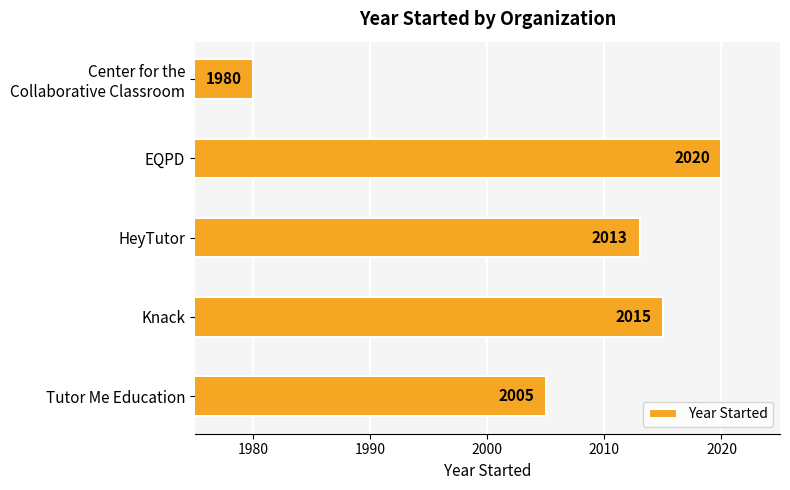

Rank the categories by value from lowest to highest.

Center for the
Collaborative Classroom, Tutor Me Education, HeyTutor, Knack, EQPD